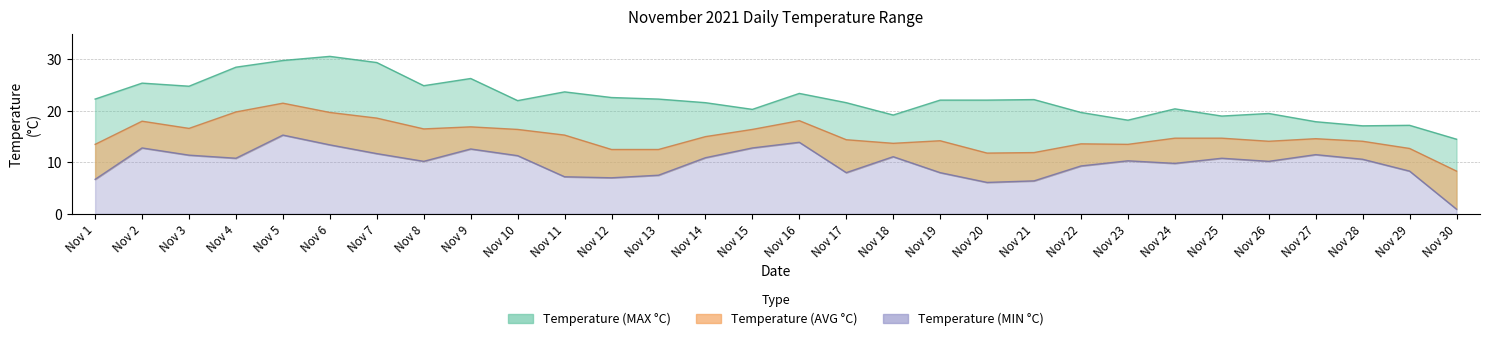

At which label is Temperature (AVG °C) closest to 14?

Nov 26